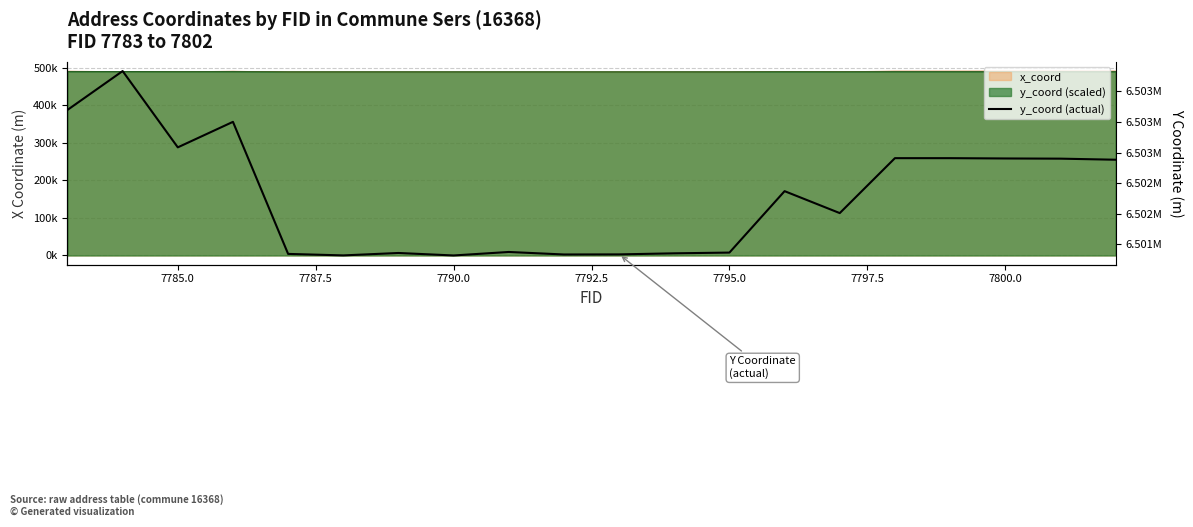

Does the chart have visible grid lines?

Yes